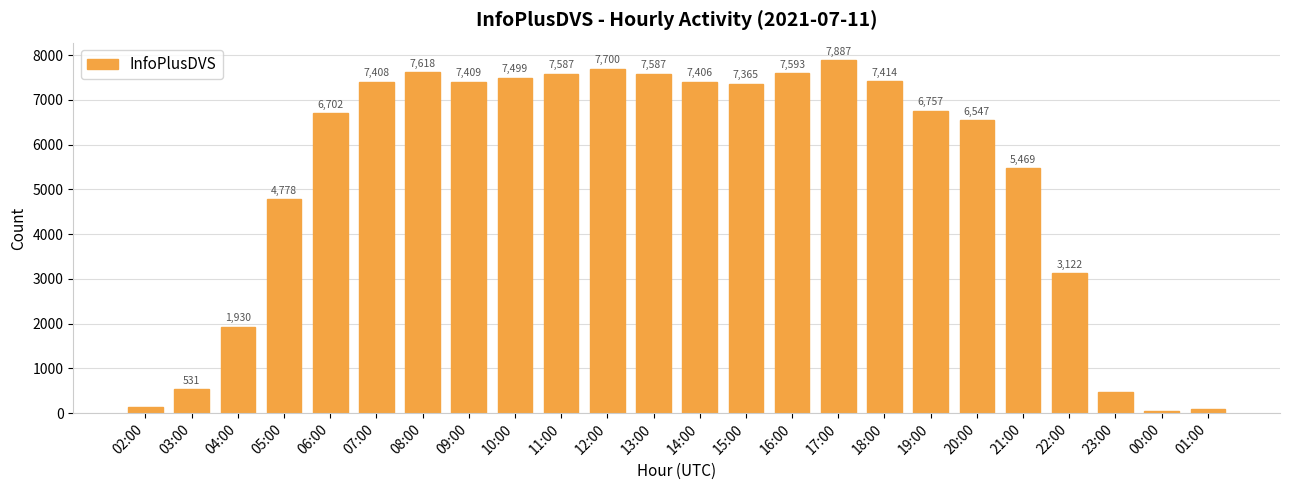

How many bars are there in total?

24